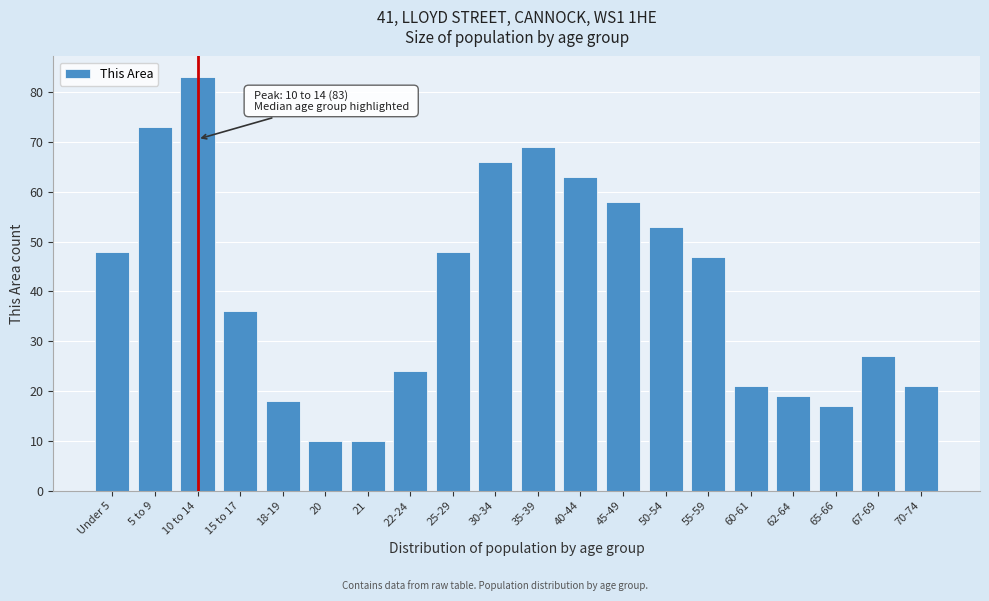

Reading left to right, what are all the values shown in this chart?

Under 5=48	5 to 9=73	10 to 14=83	15 to 17=36	18-19=18	20=10	21=10	22-24=24	25-29=48	30-34=66	35-39=69	40-44=63	45-49=58	50-54=53	55-59=47	60-61=21	62-64=19	65-66=17	67-69=27	70-74=21